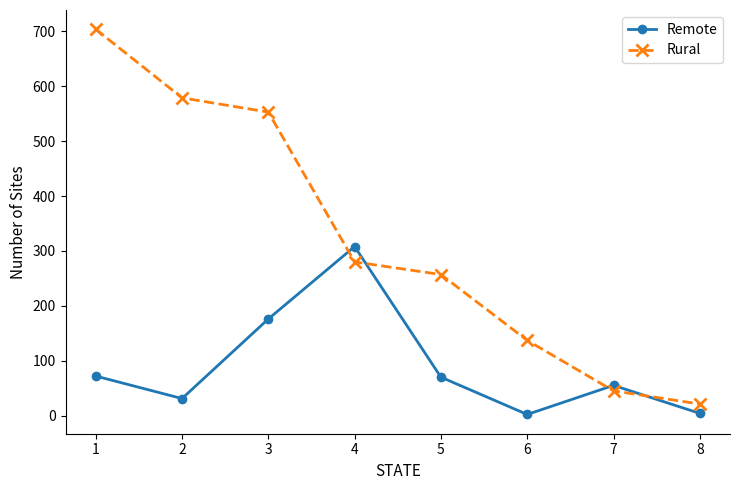

At 4, list the series in order from largest to smallest.

Remote, Rural